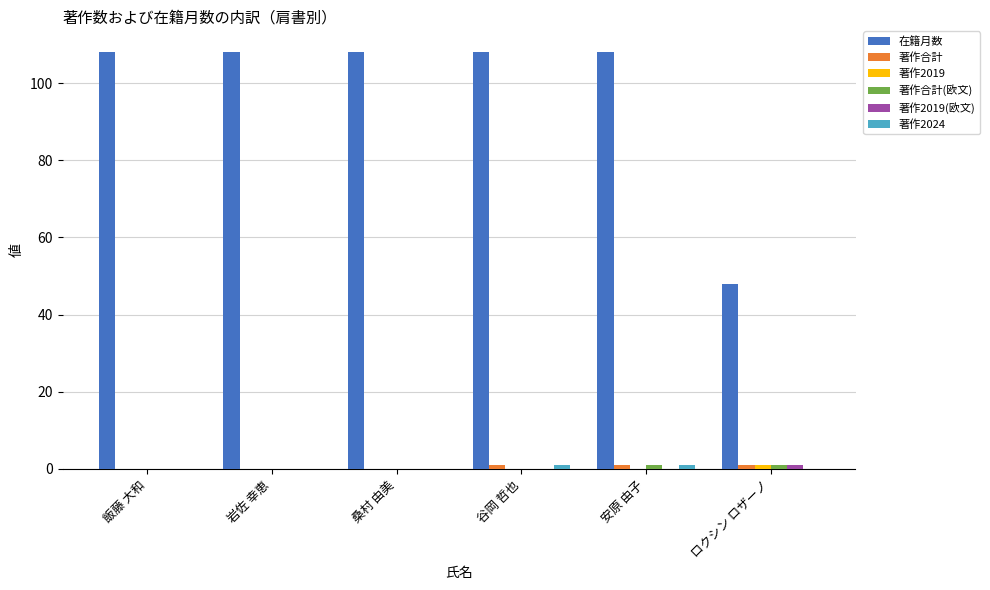

What is the maximum value shown in the chart?

108